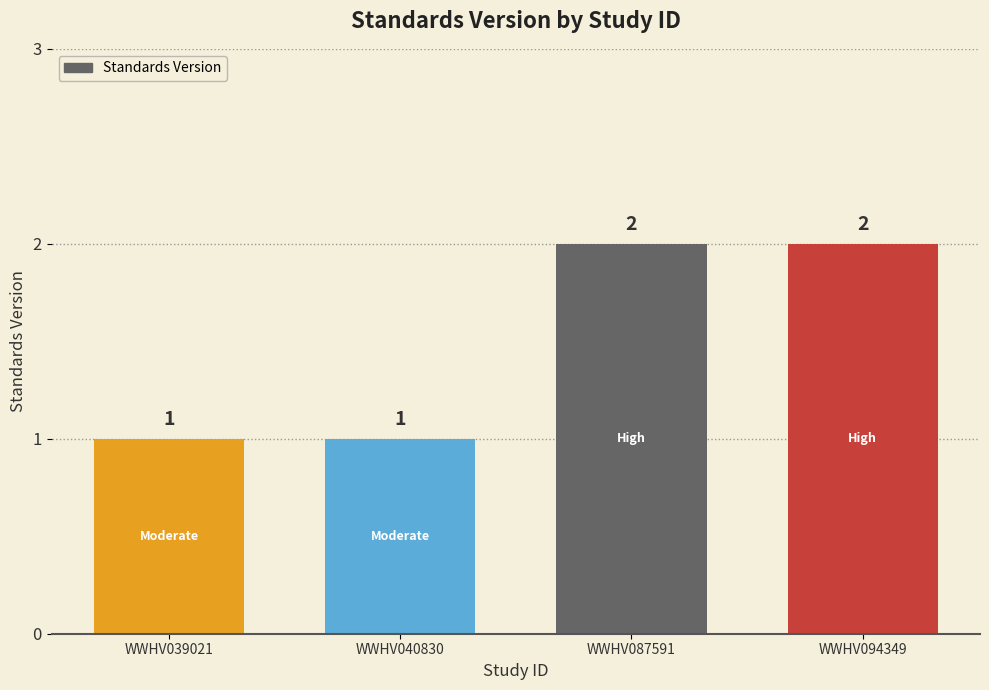

How many values are between 1 and 2?

4